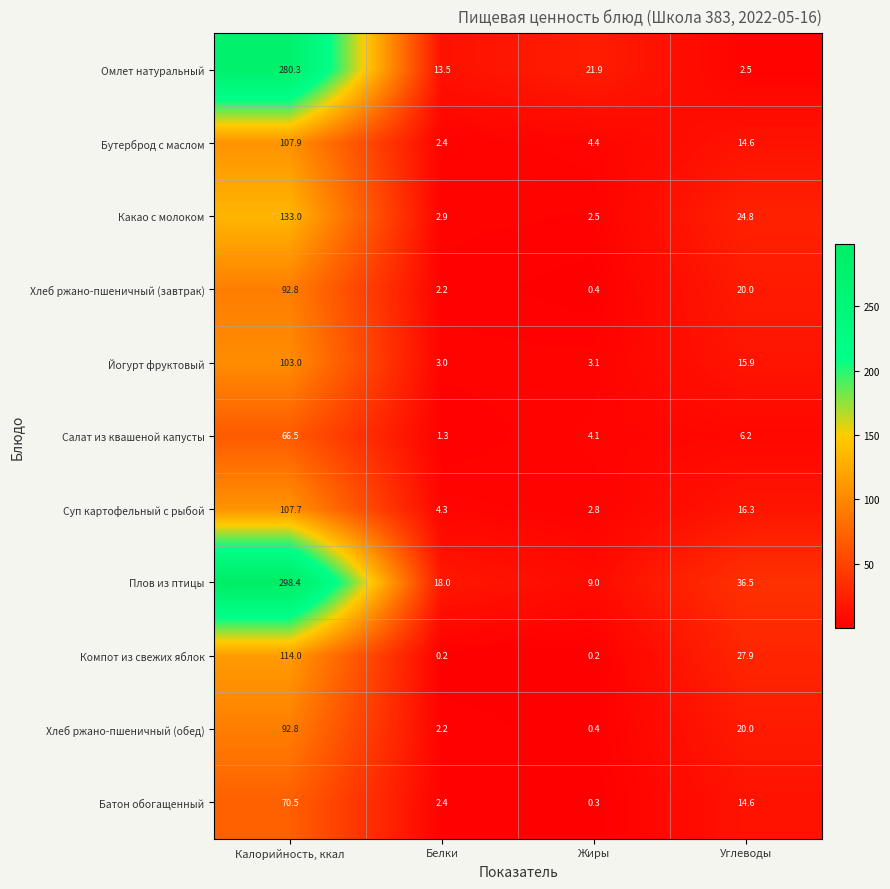

Count the number of categories in the chart.

4